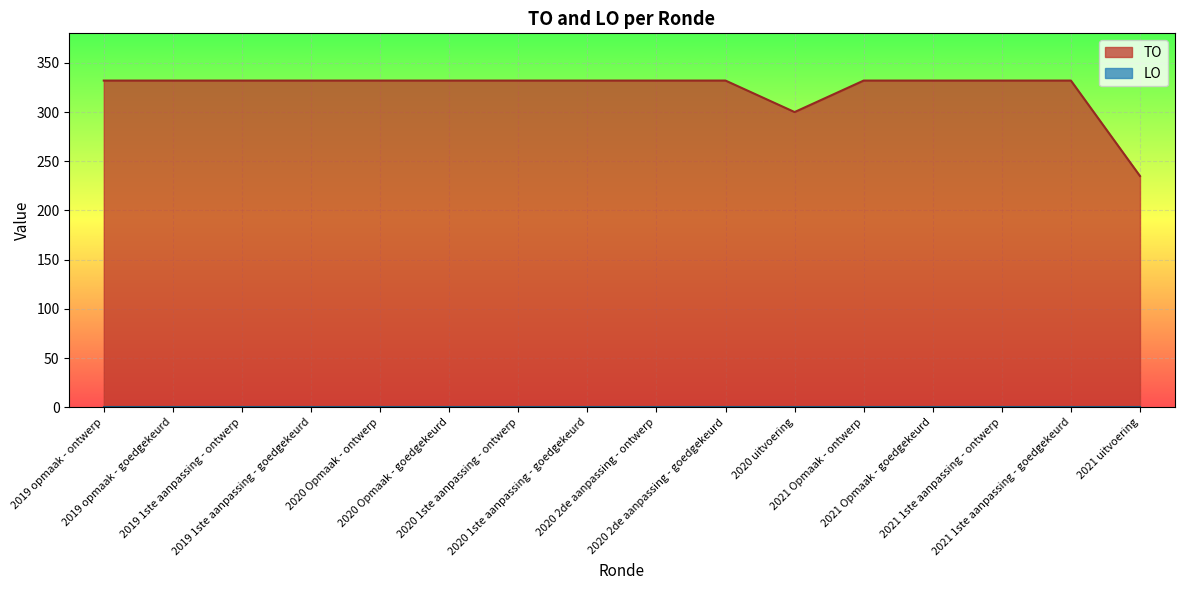

Does the chart display data point markers on the line(s)?

No